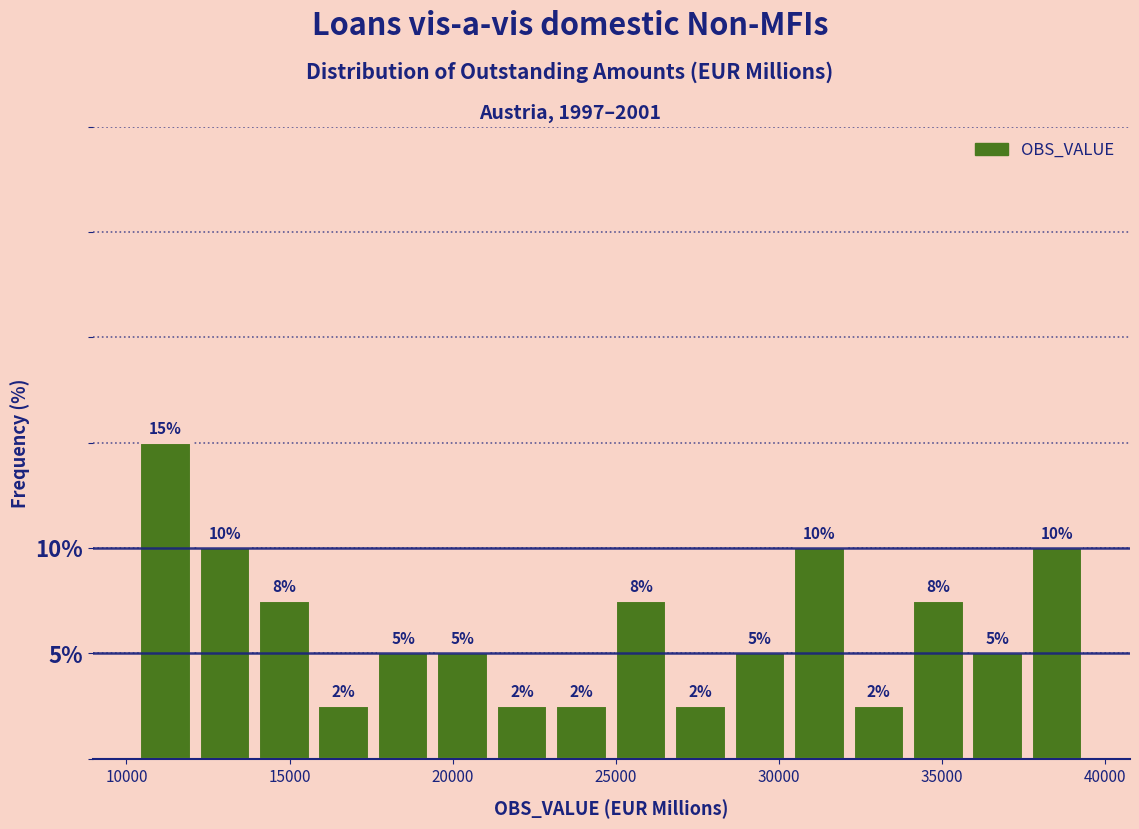

Read against the x-axis, roughly where is the centre of the tallest bar?

11000